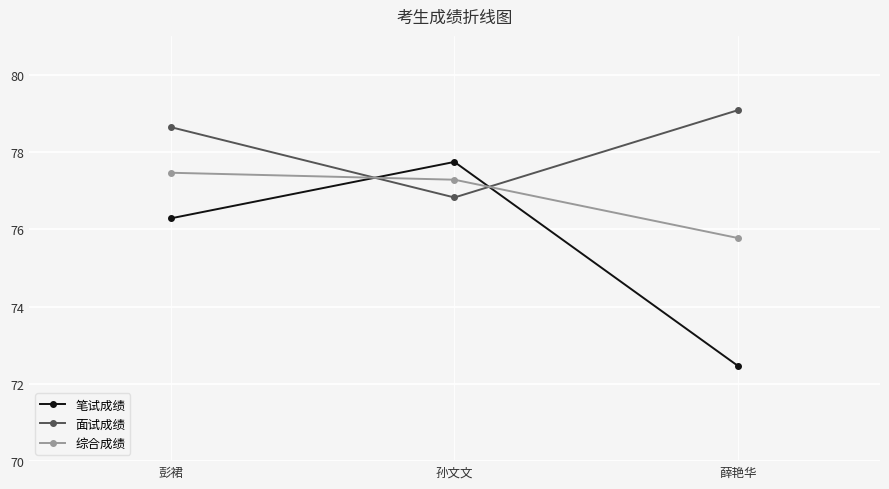

At which label does 综合成绩 reach its peak?

彭裙